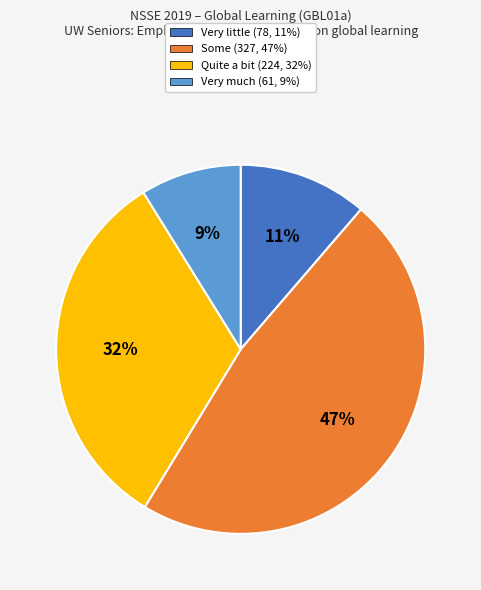

To the nearest percent, what percentage of the pie is Very much?

9%